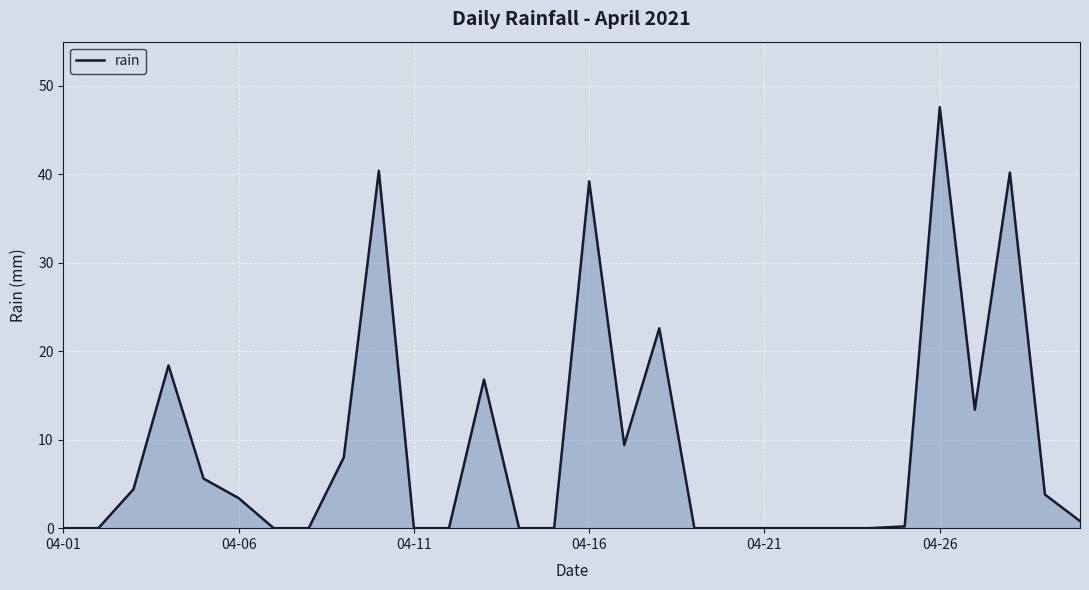

What is the maximum value shown in the chart?

47.6